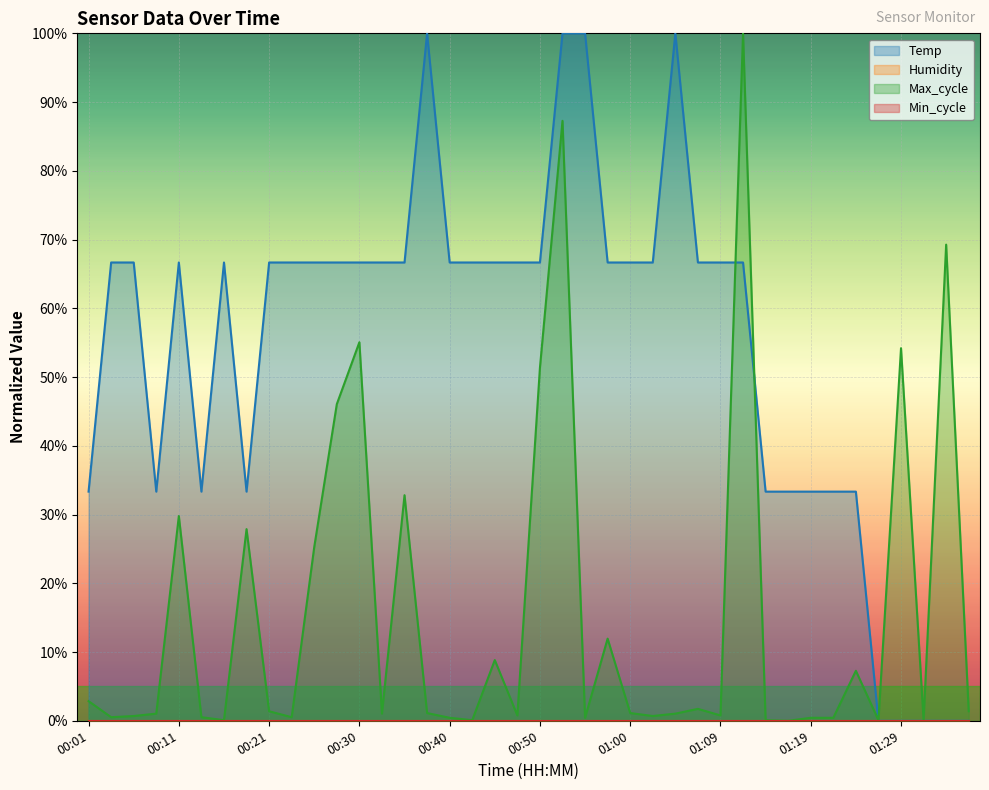

The value of Max_cycle at 00:11 is 0.1. True or false?

False